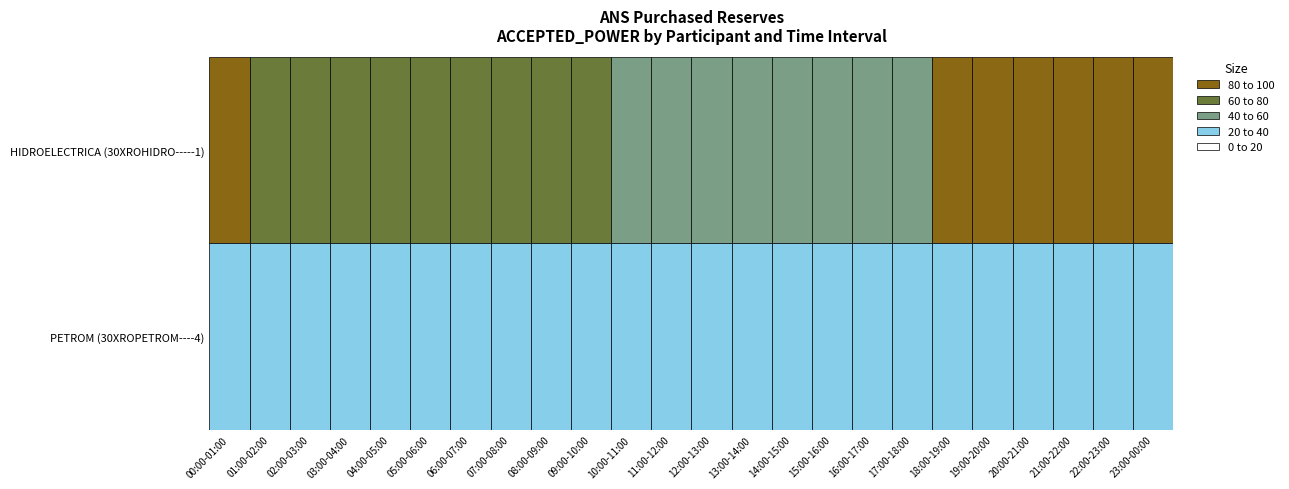

What is the smallest value displayed?

40